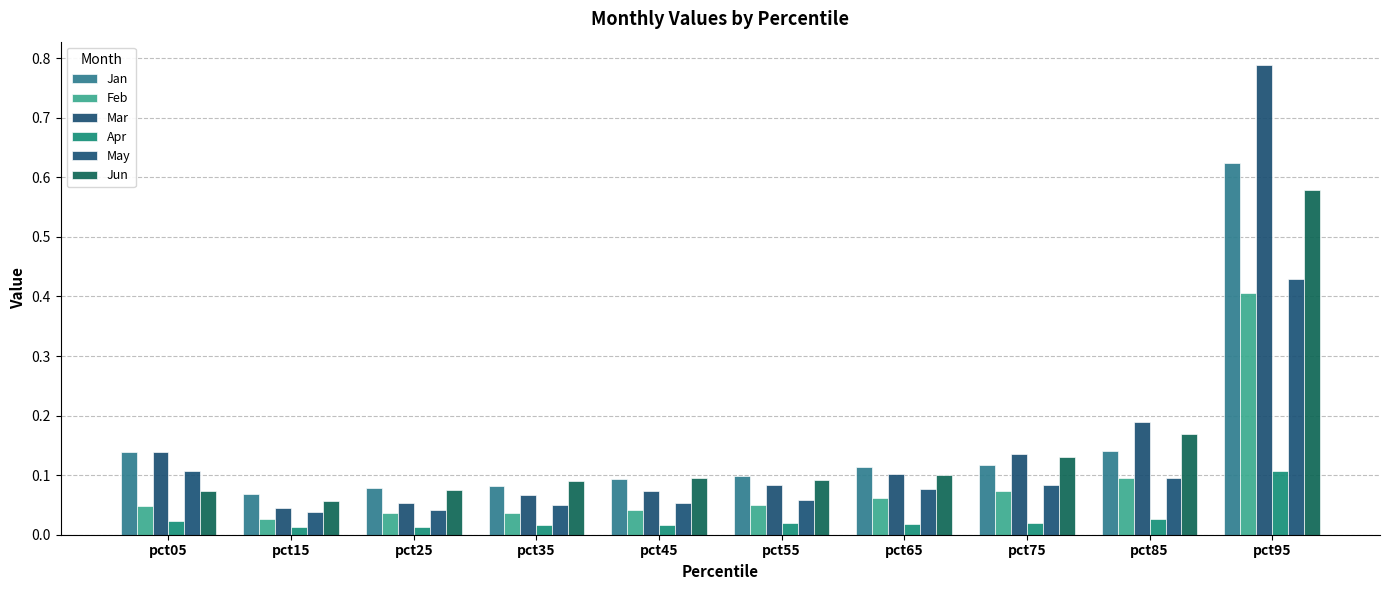

The Jan series shows 0.6 at pct95. True or false?

True